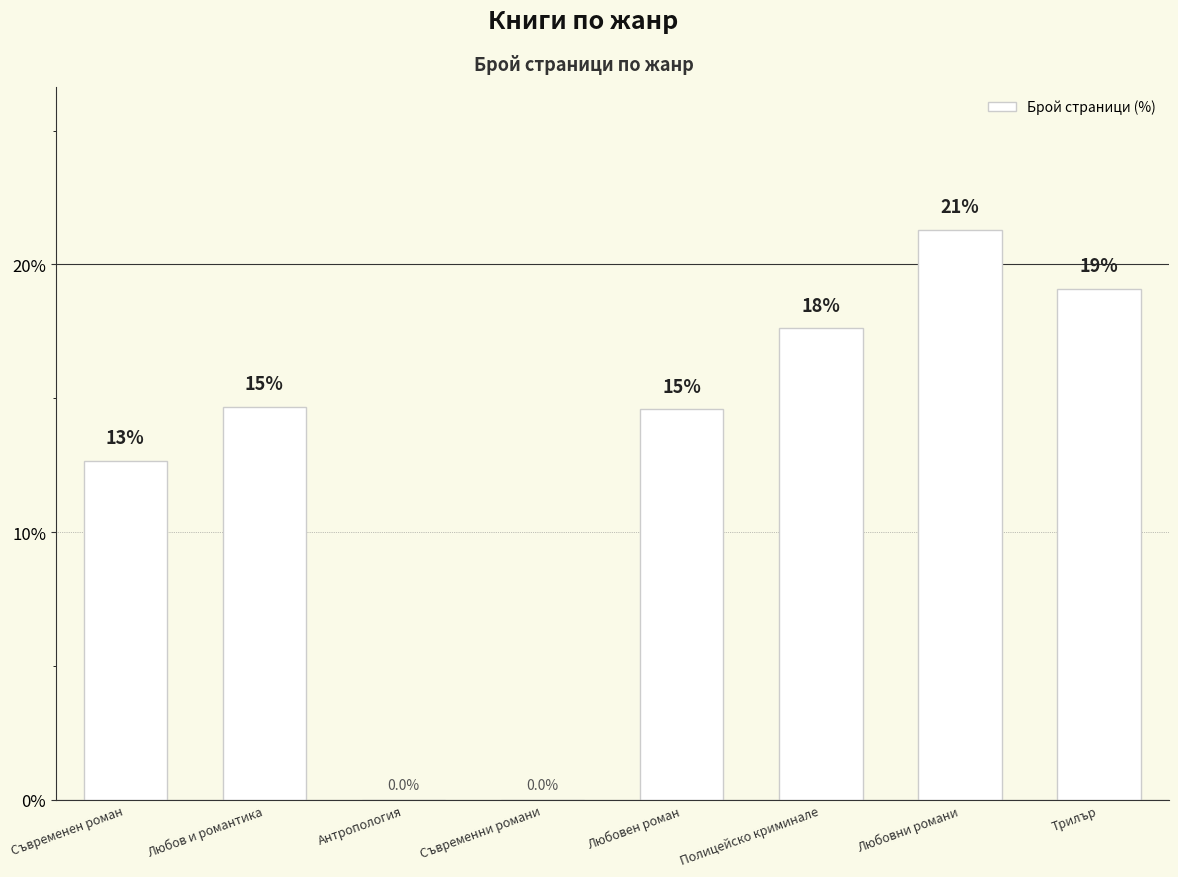

What is the change in value from Любов и романтика to Любовни романи?

+6.6